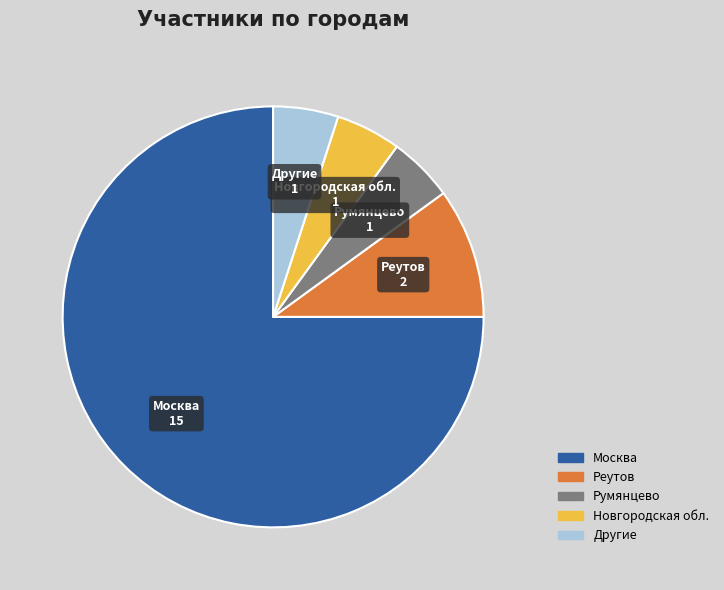

How many segments does this pie chart have?

5